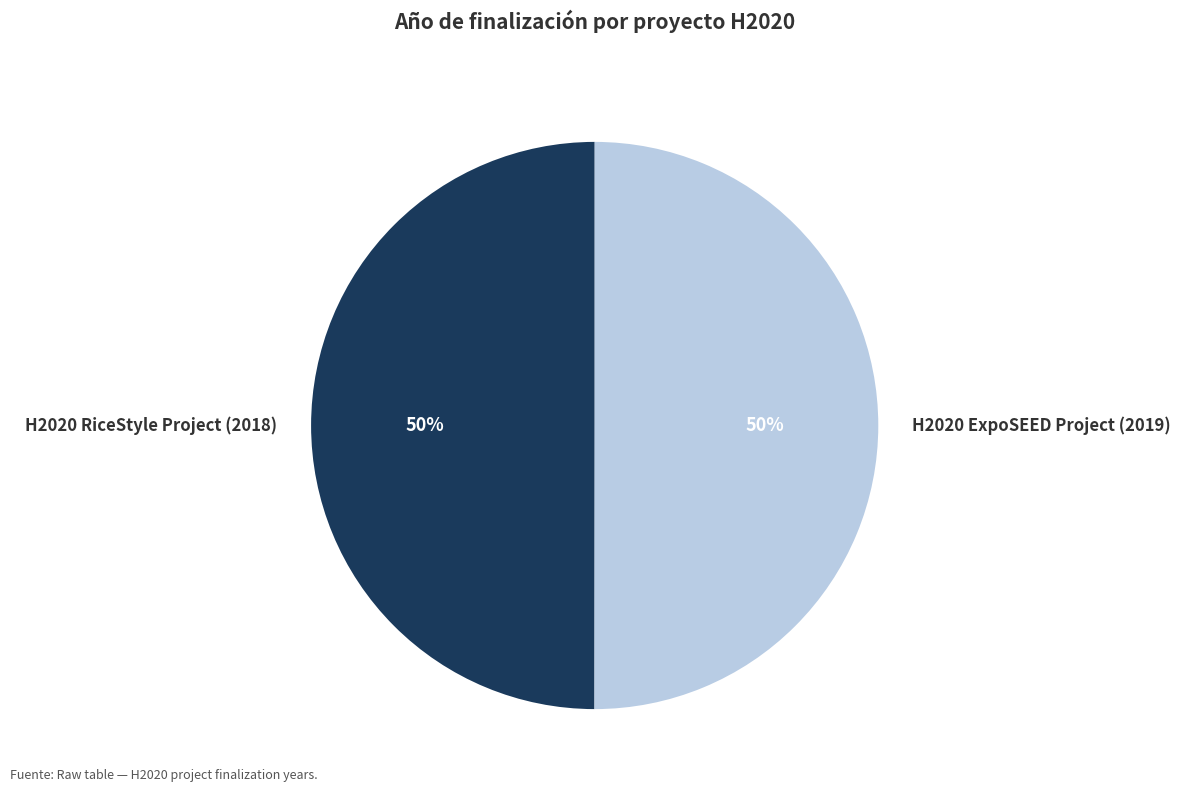

To the nearest percent, what is the average slice percentage?

50%